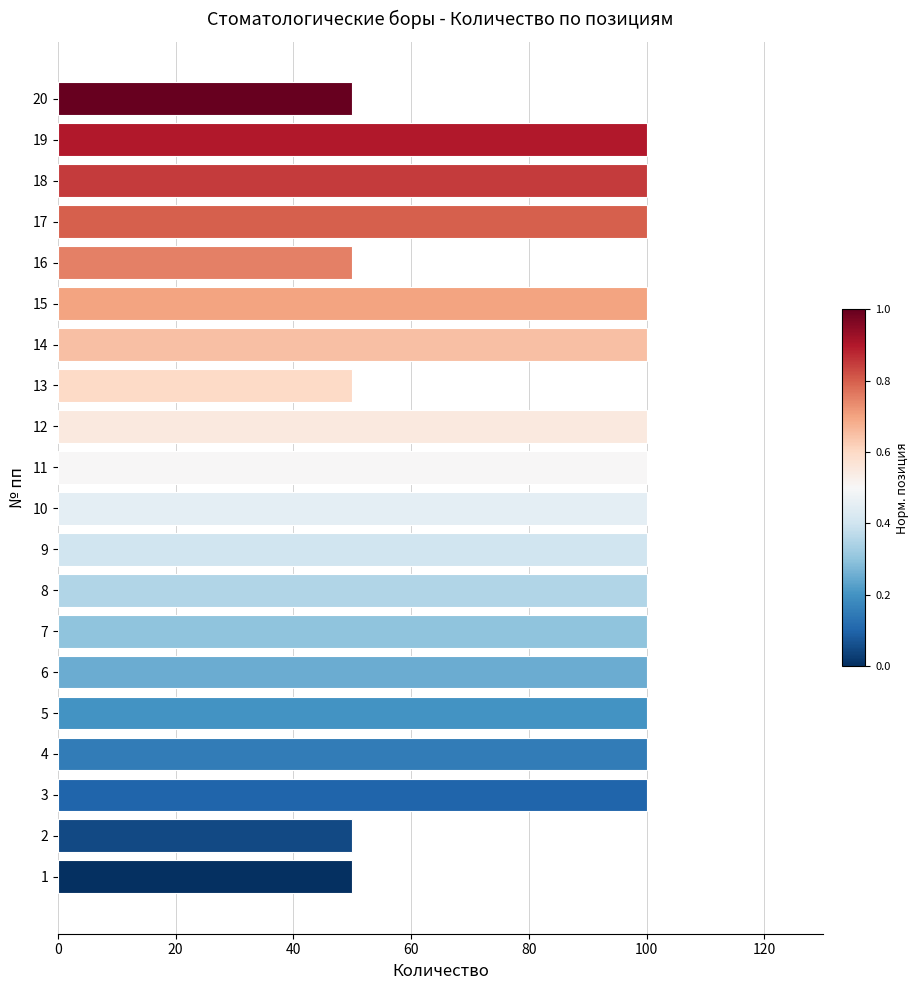

True or false: the data shows 27 at 19.

False